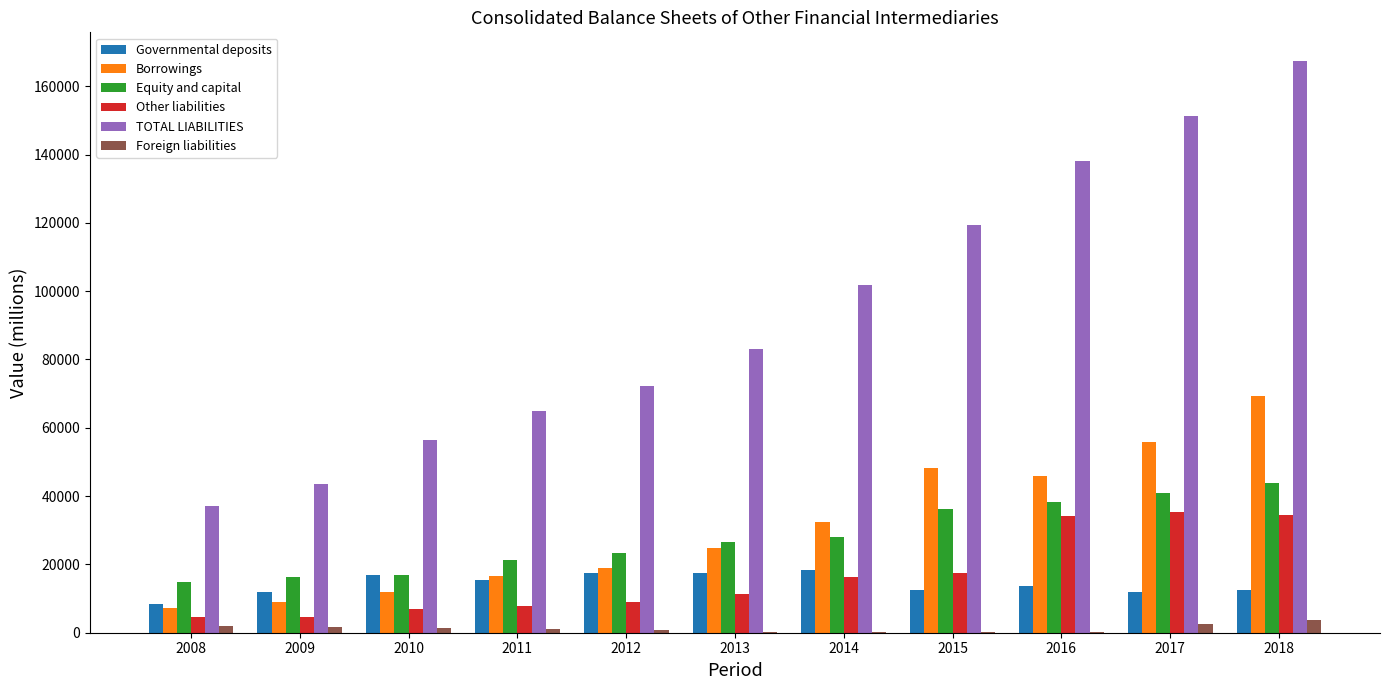

What is the highest value of the TOTAL LIABILITIES series?

167416.3